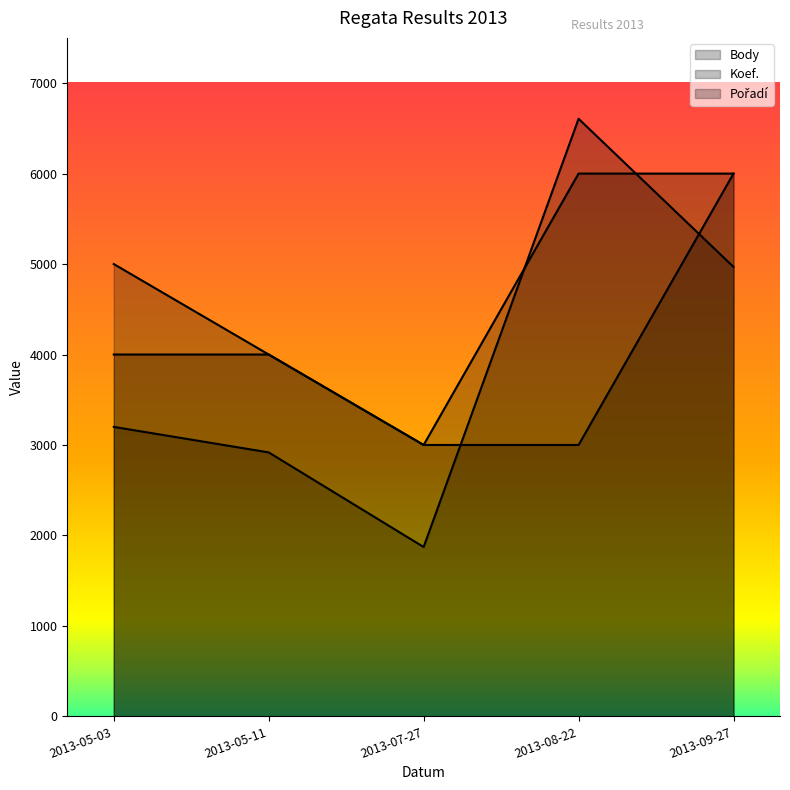

Reading right to left, transcribe all the data shown in this chart.

Body: 2013-09-27=4968	2013-08-22=6606	2013-07-27=1872	2013-05-11=2918	2013-05-03=3200
Koef.: 2013-09-27=6000	2013-08-22=6000	2013-07-27=3000	2013-05-11=4000	2013-05-03=4000
Pořadí: 2013-09-27=6000	2013-08-22=3000	2013-07-27=3000	2013-05-11=4000	2013-05-03=5000